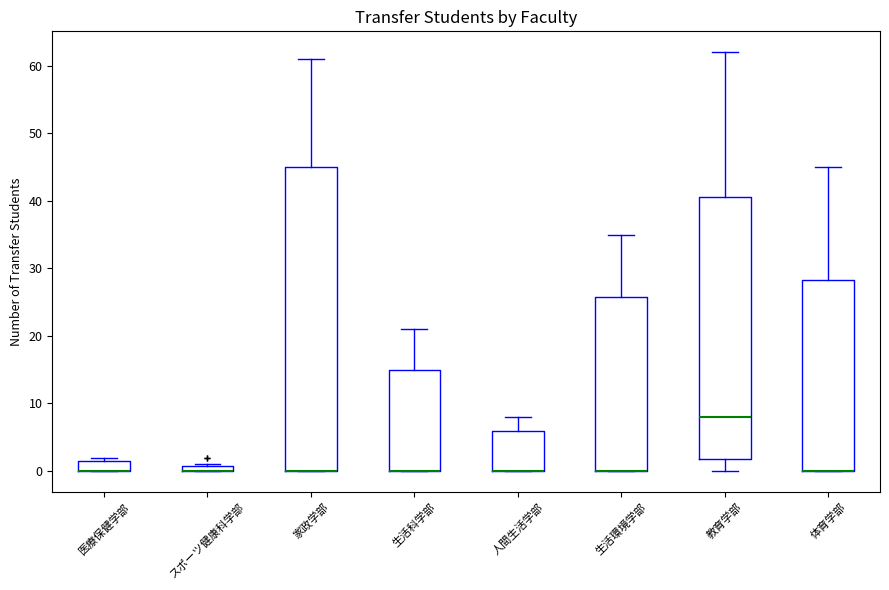

Where is the lower edge of the box for 医療保健学部 on the y-axis? The values are not printed on the chart, so give them approximately, as read against the axis.

0